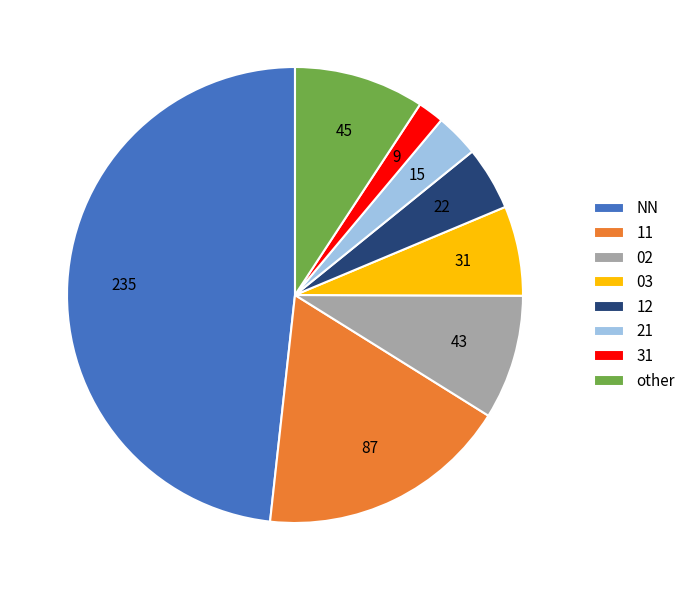

Is there a majority slice in this chart?

No